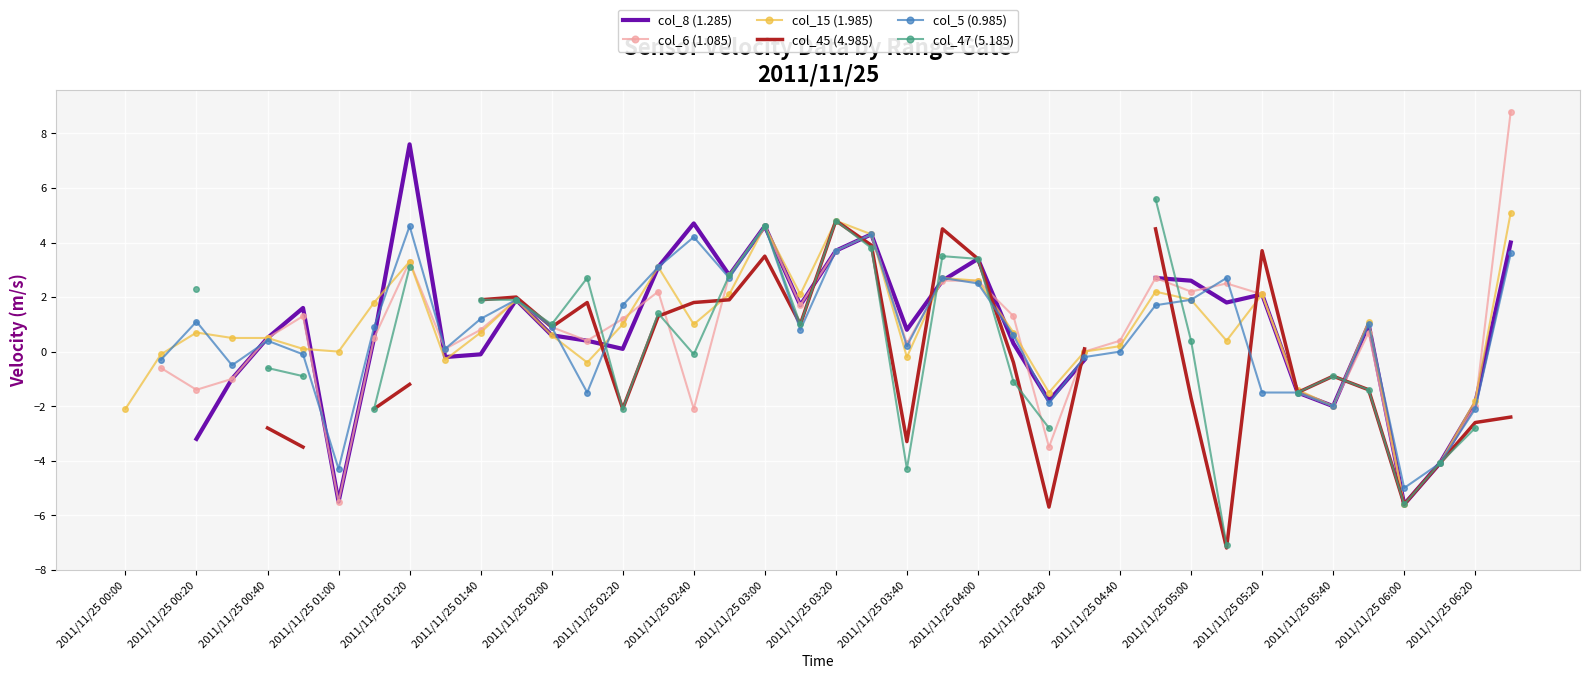

True or false: col_15 (1.985) has more than 0 interior local peaks.

True